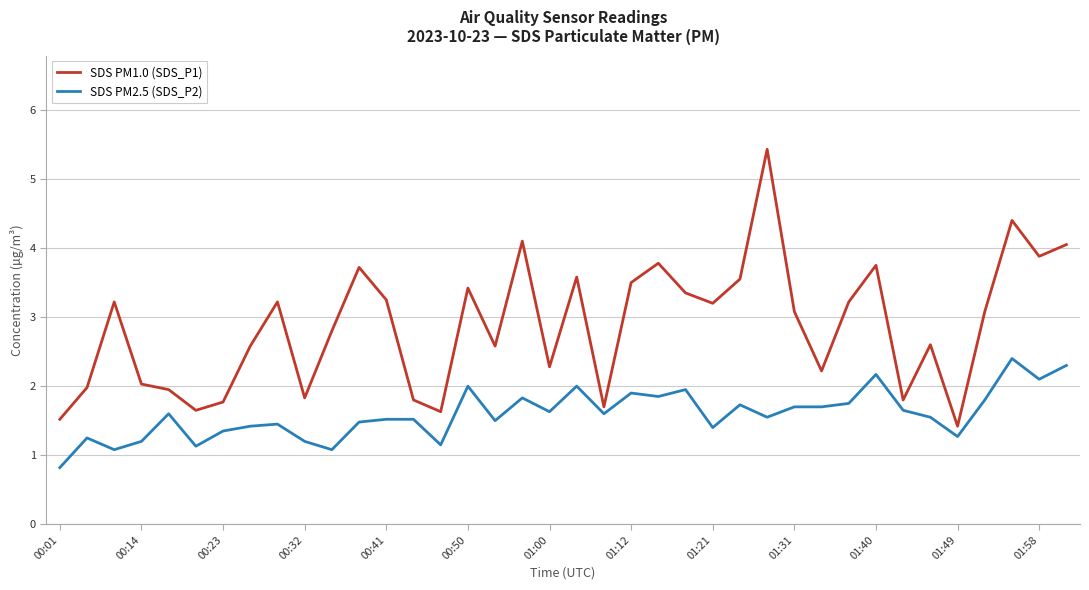

Rank the series by their average value, from highest to lowest.

SDS PM1.0 (SDS_P1), SDS PM2.5 (SDS_P2)